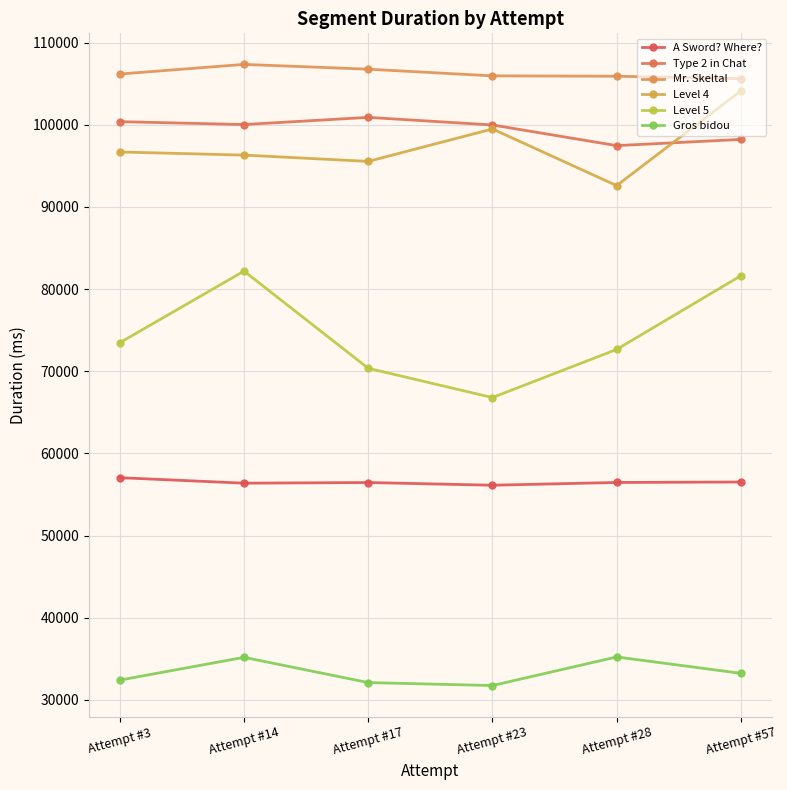

At which label does Type 2 in Chat first exceed 100031?

Attempt #3